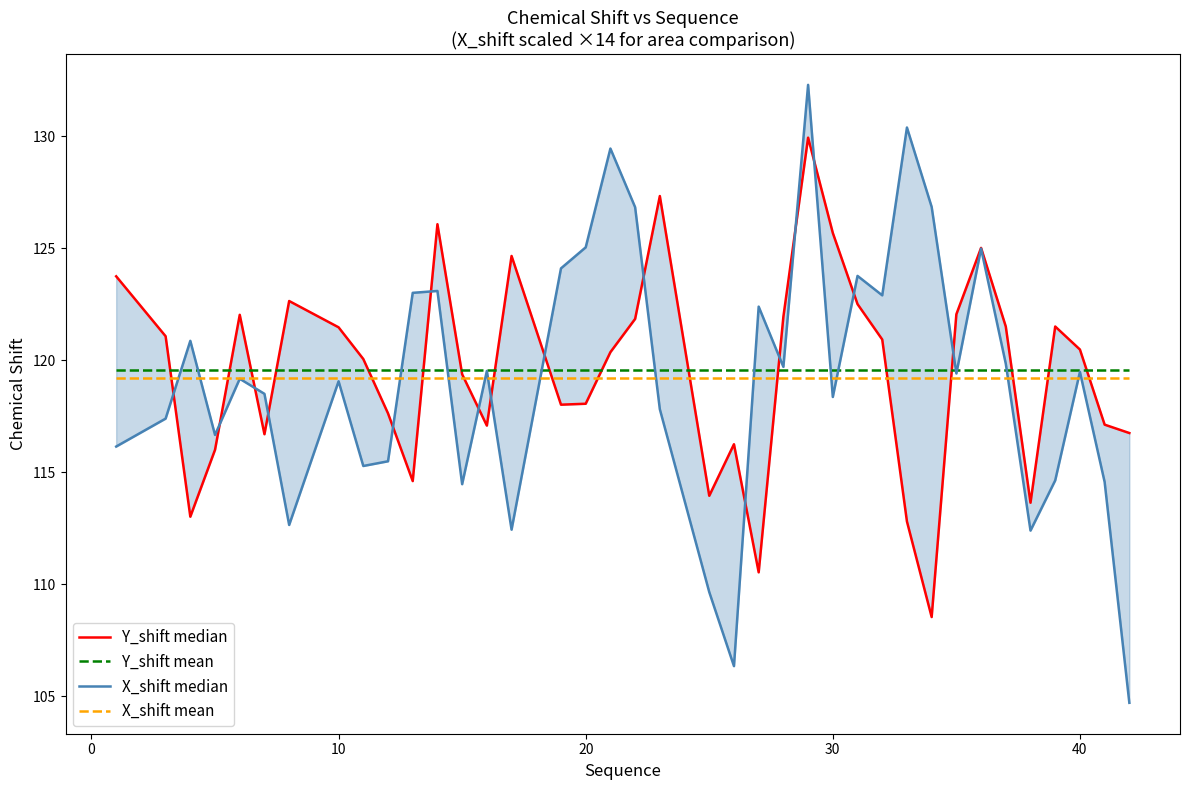

Which series ends up on top after the final intersection of X_shift mean and X_shift median?

X_shift mean